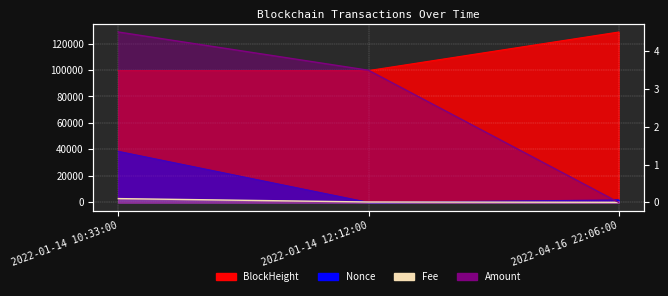

What is the spread (max minus min) of values at 2022-01-14 10:33:00?

99557.9